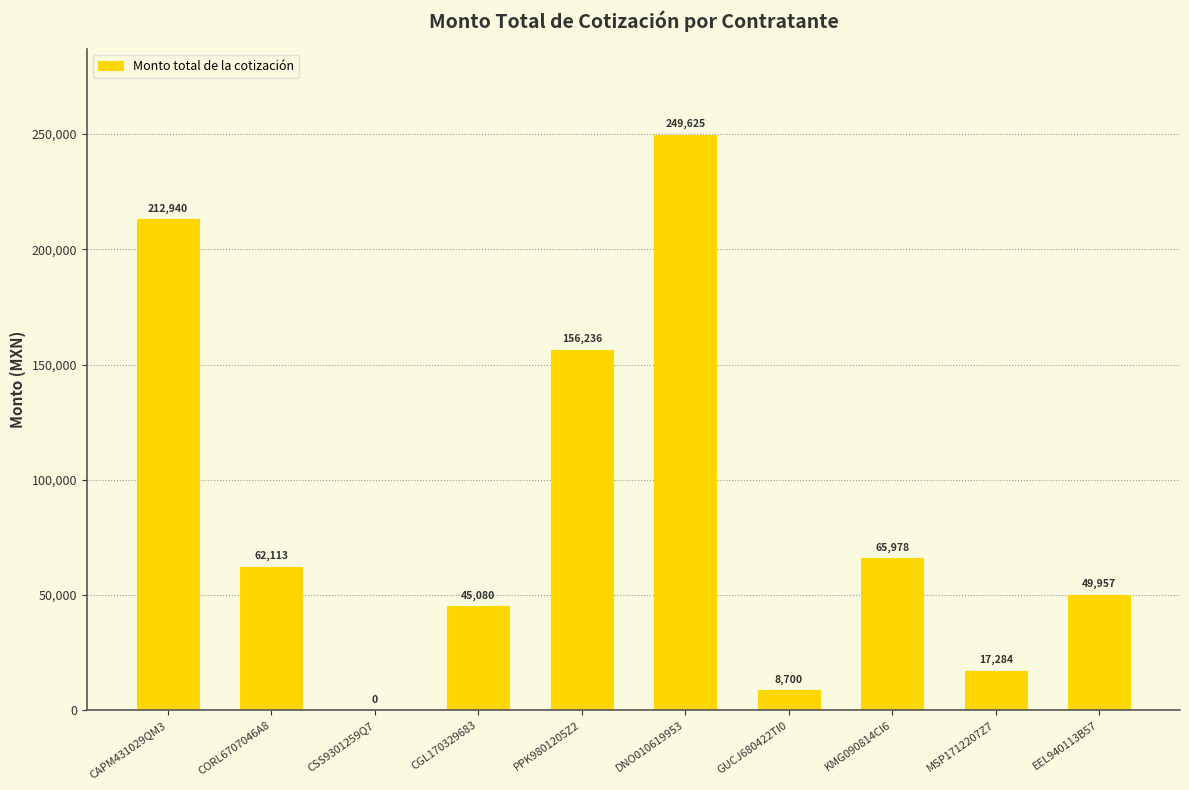

Which has a higher value, DNO010619953 or PPK9801205Z2?

DNO010619953